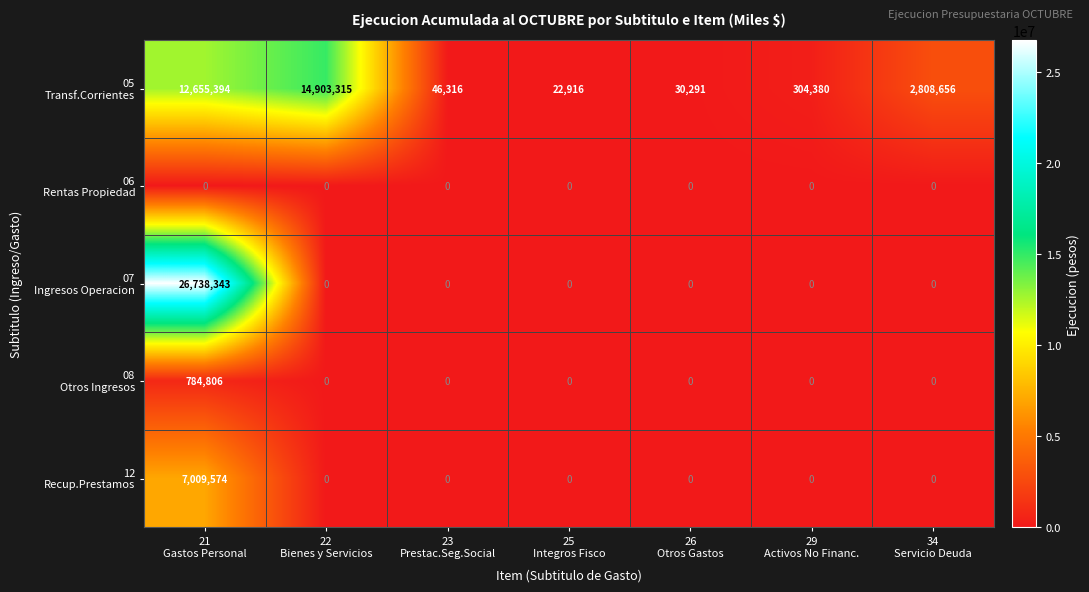

Count the number of data series in this chart.

5